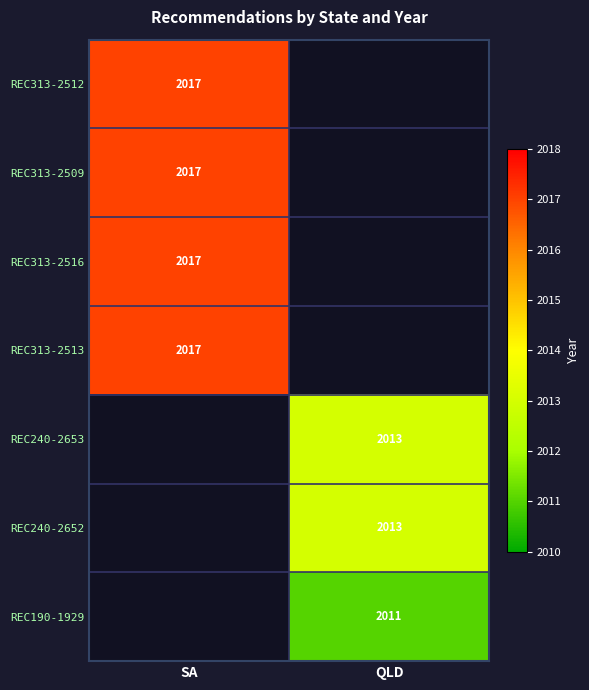

The REC313-2509 series shows 2724 at SA. True or false?

False